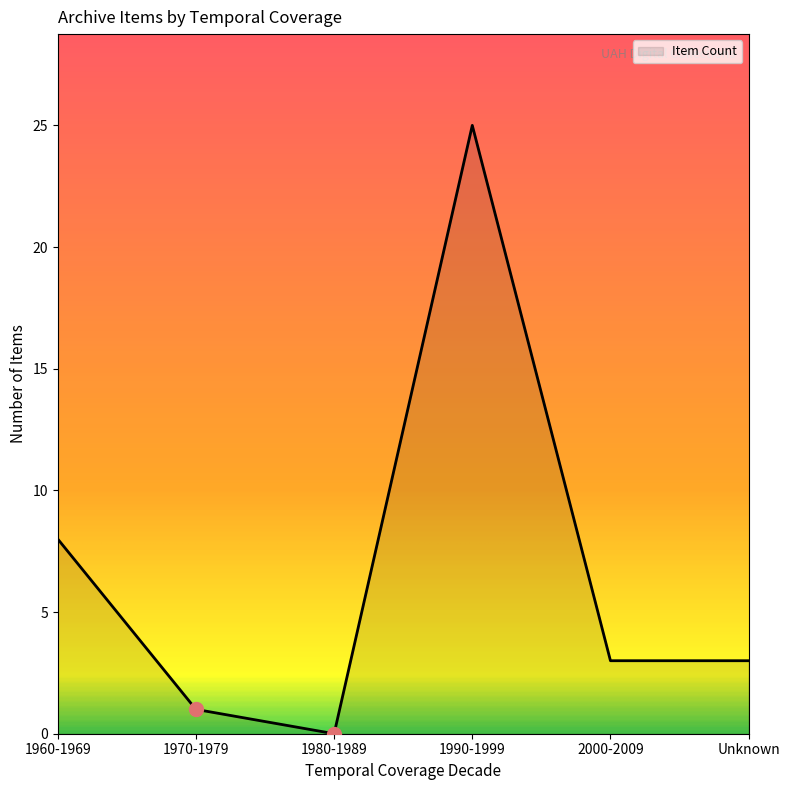

What is the difference between the second highest and minimum values?

8